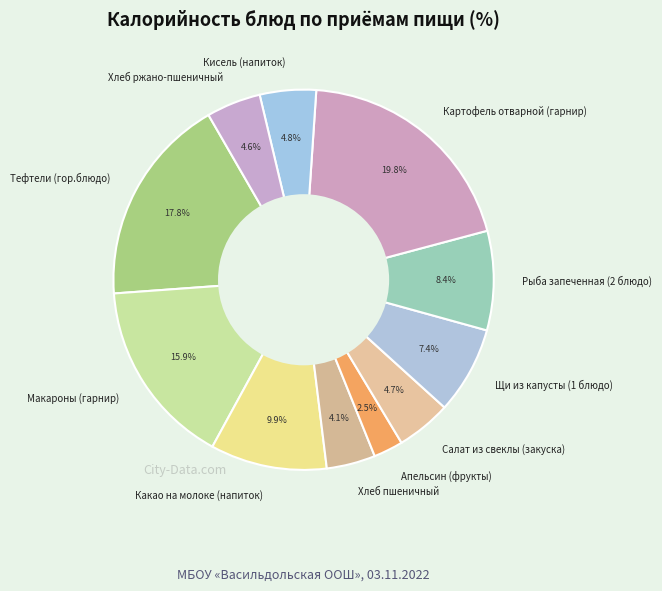

What percentage is NOT represented by Салат из свеклы (закуска)?

95.3%